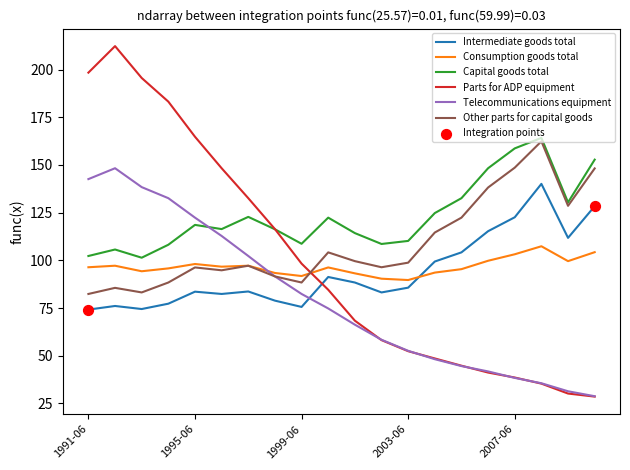

Which series has the largest total across all categories?

Capital goods total